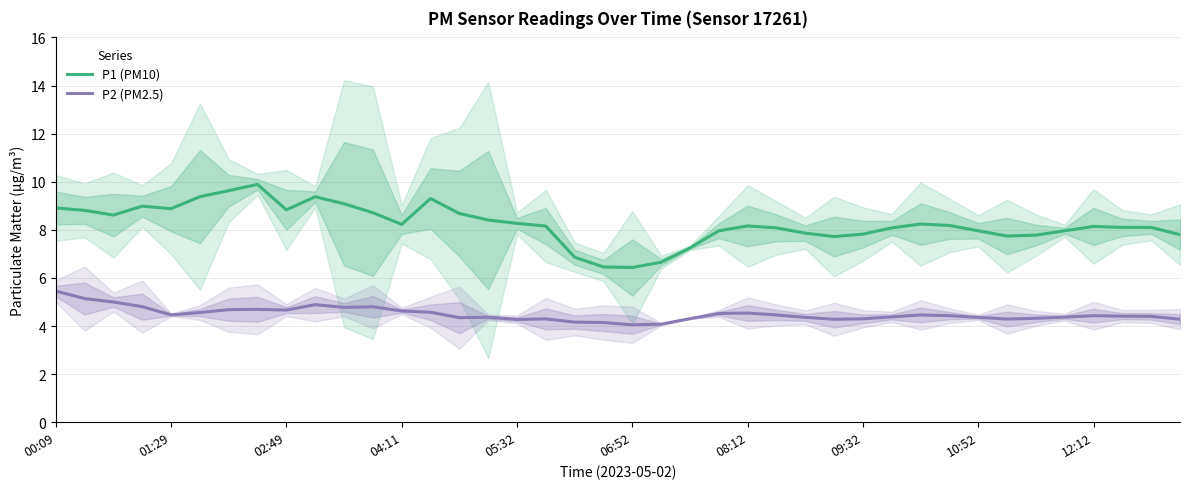

What is the maximum value for P2 (PM2.5)?

5.5